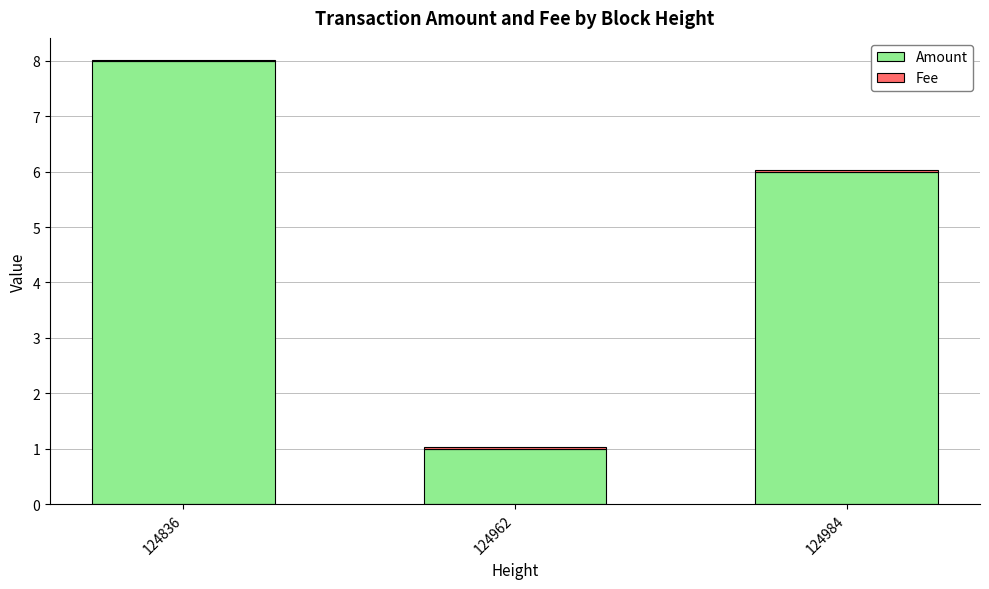

Which category has the highest value in the Amount series?

124836